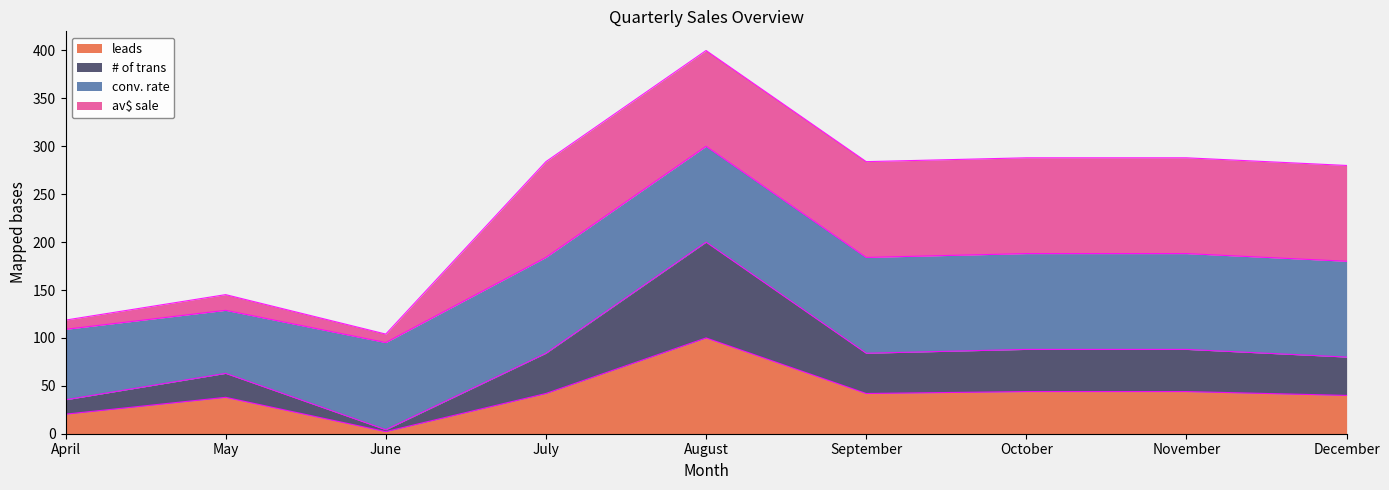

How many data points does each series have?

9